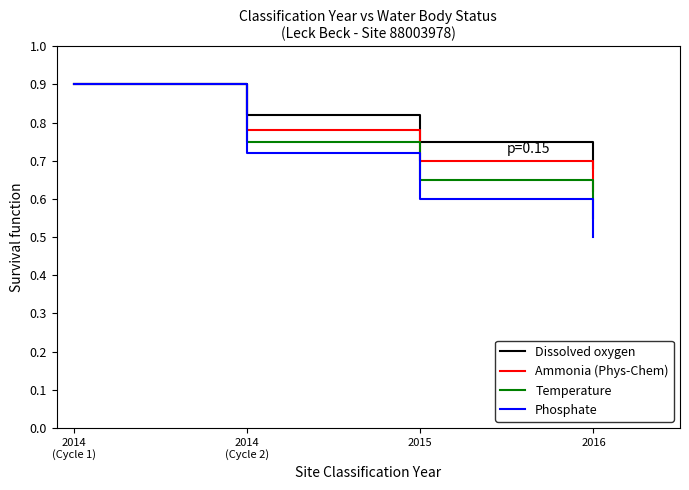

Rank the series at 2014
(Cycle 2) from lowest to highest value.

Phosphate, Temperature, Ammonia (Phys-Chem), Dissolved oxygen